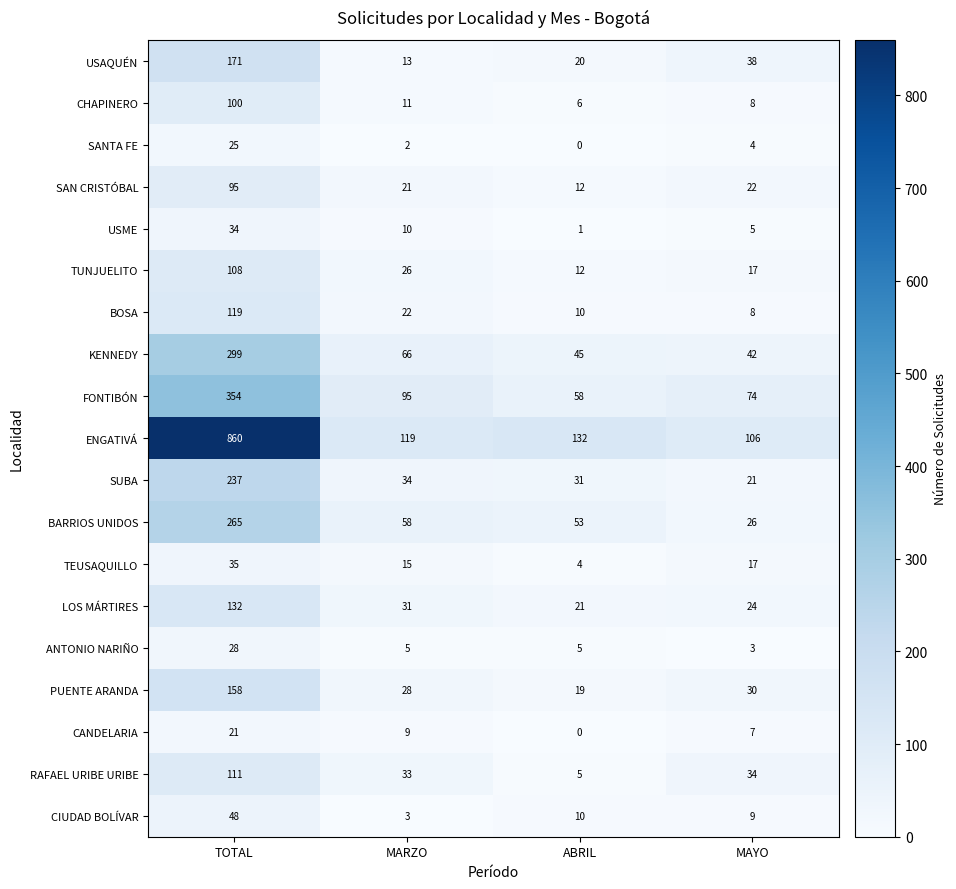

Which series has the largest range (max minus min)?

ENGATIVÁ